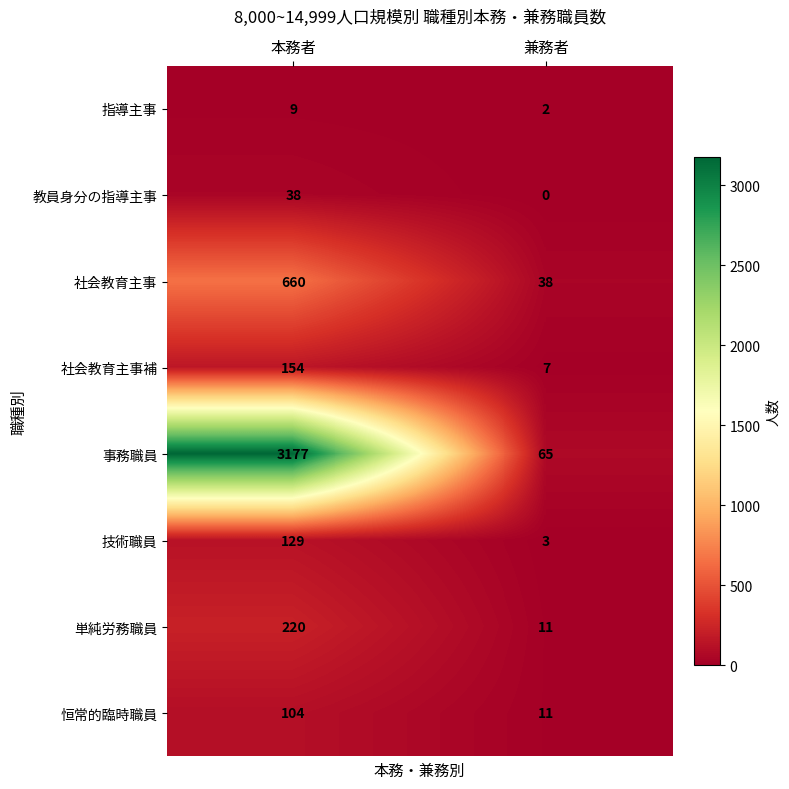

Which series changed the most between 本務者 and 兼務者?

事務職員